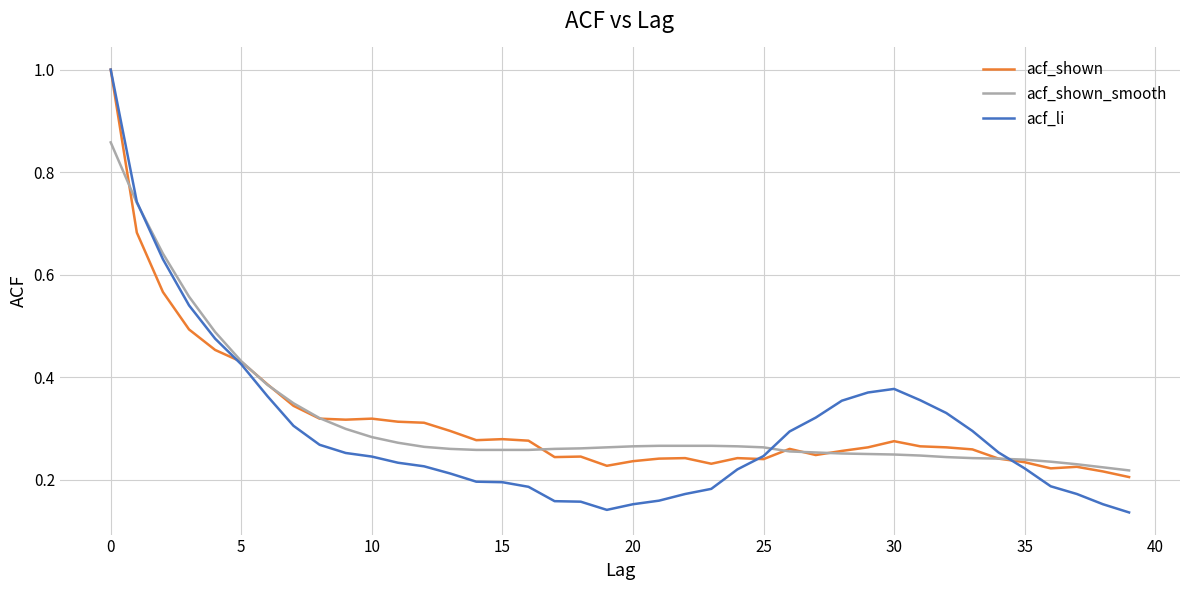

How many lines are shown in the chart?

3